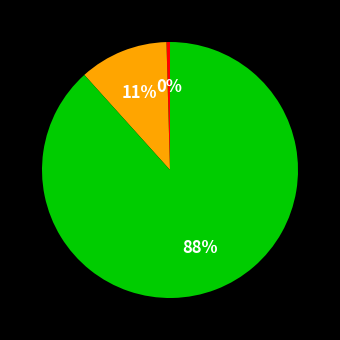

Is there any slice that represents more than half of the pie?

Yes